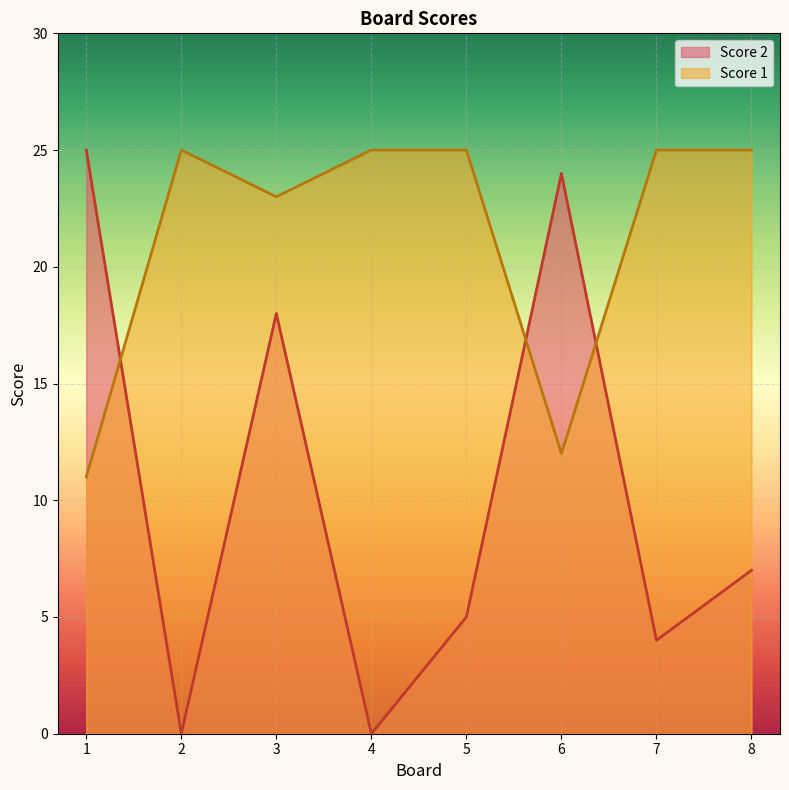

Does the chart display data point markers on the line(s)?

No